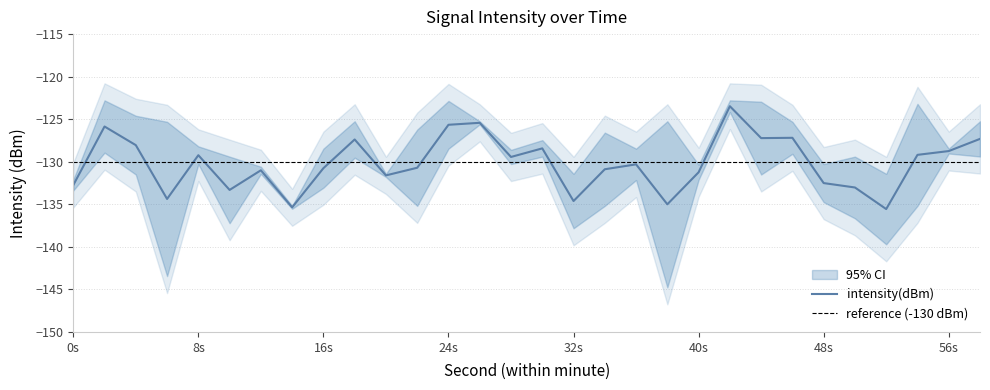

At which category does intensity(dBm)_min1 reach its first local valley?

4